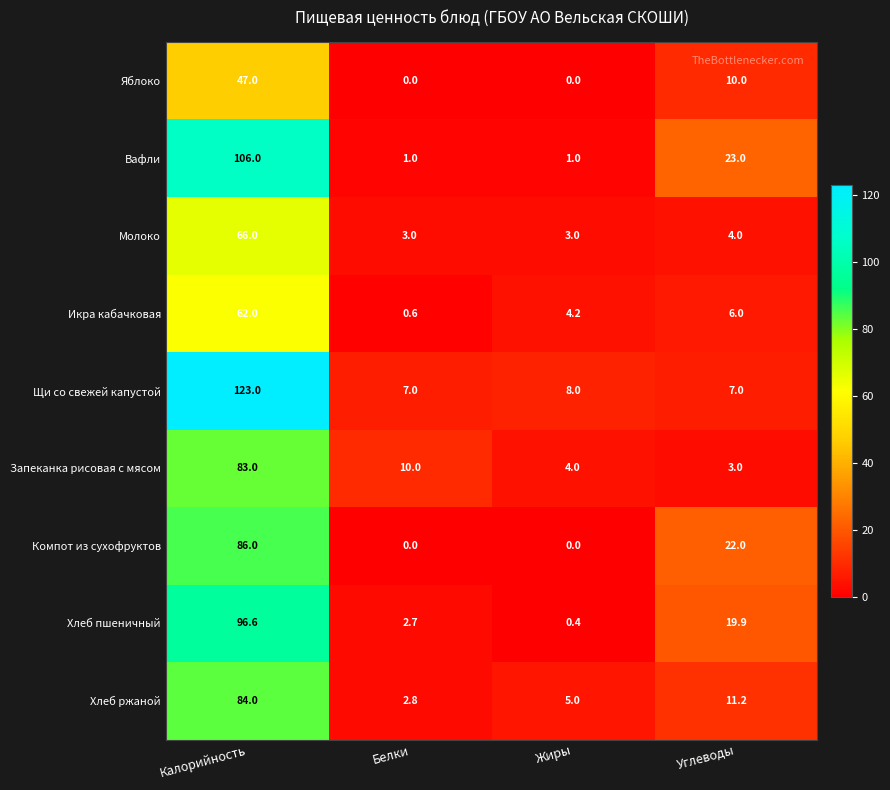

What is the difference between the highest and lowest values at Калорийность?

76.0